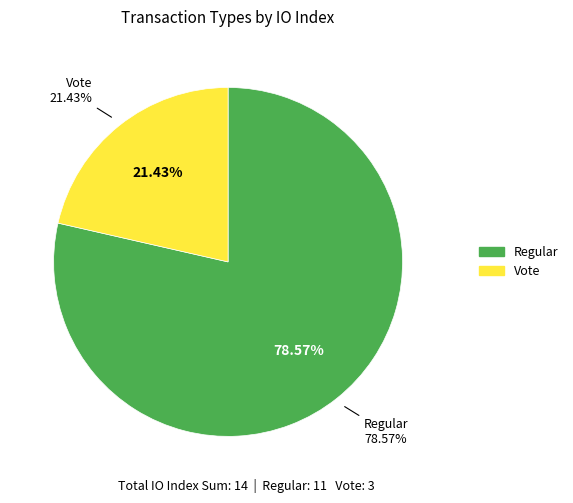

Count the number of slices in the pie.

2